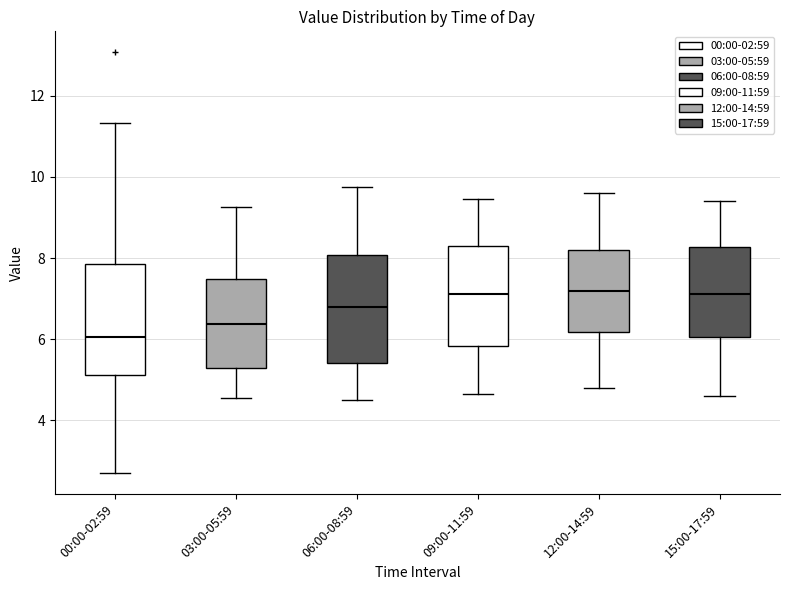

Reading left to right, read every box against the y-axis: the position of its median line, the range the box covers, and the ends of its whiskers. The values are not printed on the chart, so give them approximately, as read against the axis.

00:00-02:59: median 6.0, box 5.2 to 7.8, whiskers 2.8 to 11.4
03:00-05:59: median 6.4, box 5.2 to 7.4, whiskers 4.6 to 9.2
06:00-08:59: median 6.8, box 5.4 to 8.0, whiskers 4.6 to 9.8
09:00-11:59: median 7.2, box 5.8 to 8.2, whiskers 4.6 to 9.4
12:00-14:59: median 7.2, box 6.2 to 8.2, whiskers 4.8 to 9.6
15:00-17:59: median 7.2, box 6.0 to 8.2, whiskers 4.6 to 9.4